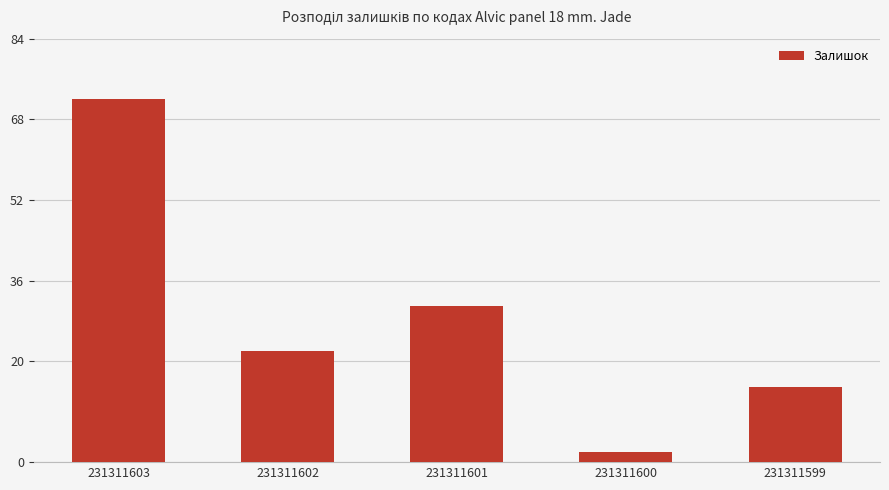

Reading left to right, list all the values displayed in this chart.

231311603=72	231311602=22	231311601=31	231311600=2	231311599=15